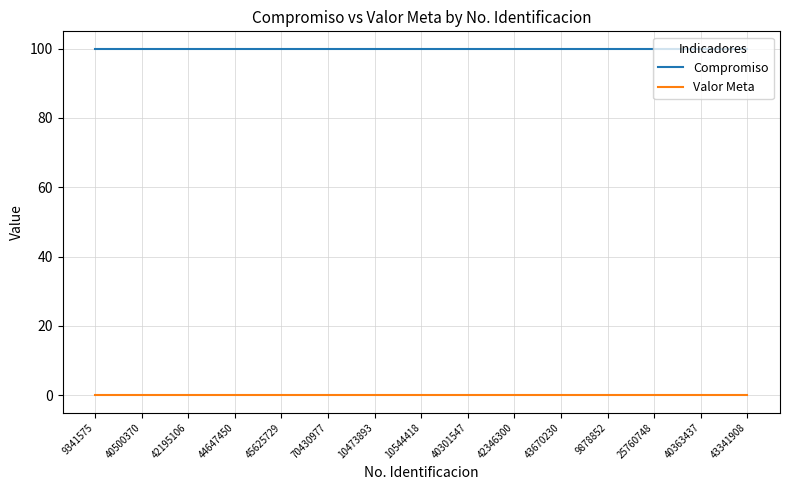

At how many categories does at least one series exceed 91?

15